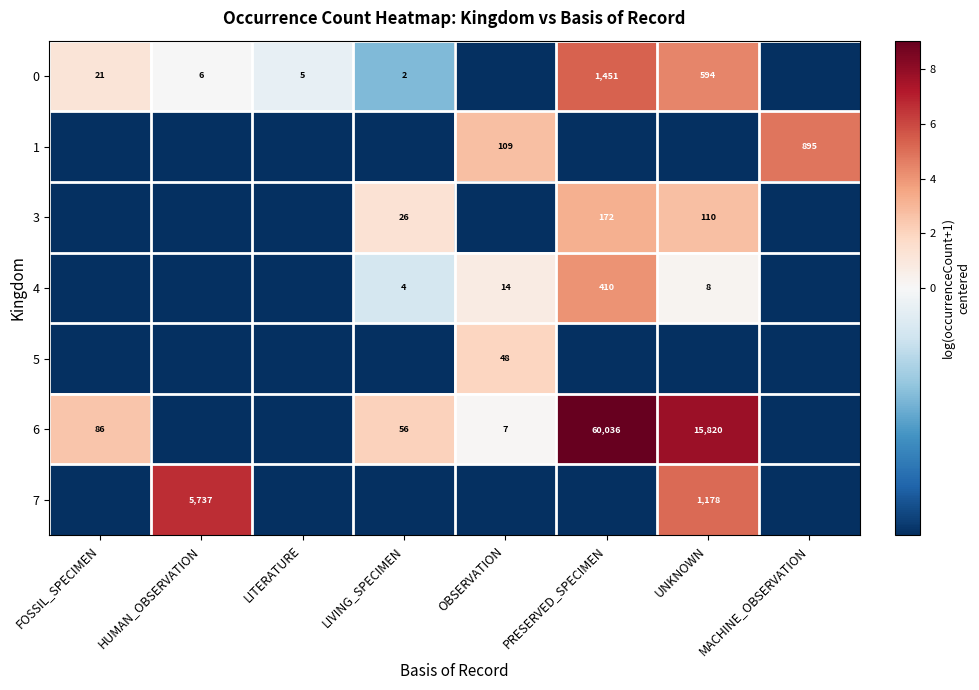

What is the difference between the second highest and second lowest values in the 6 series?

9.7